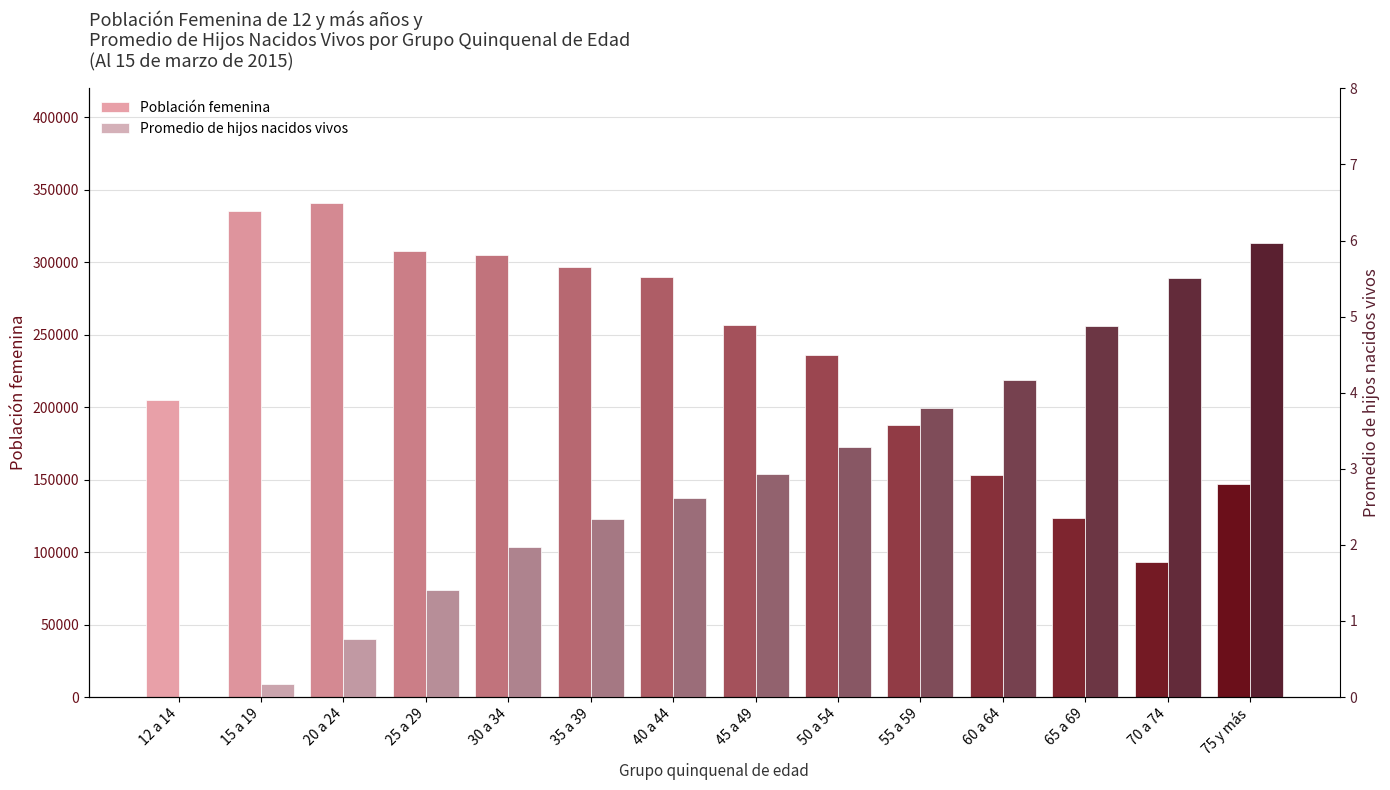

What is the total value across all series at 50 a 54?

236200.3